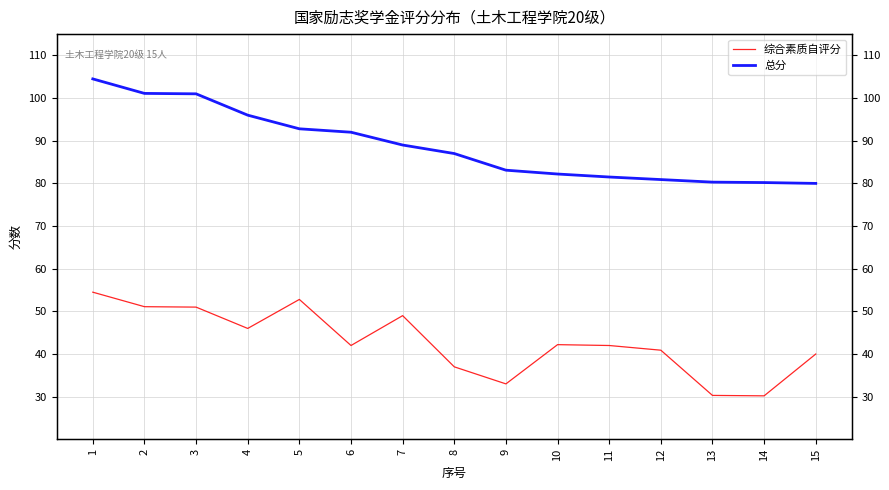

Which series has the largest range (max minus min)?

总分